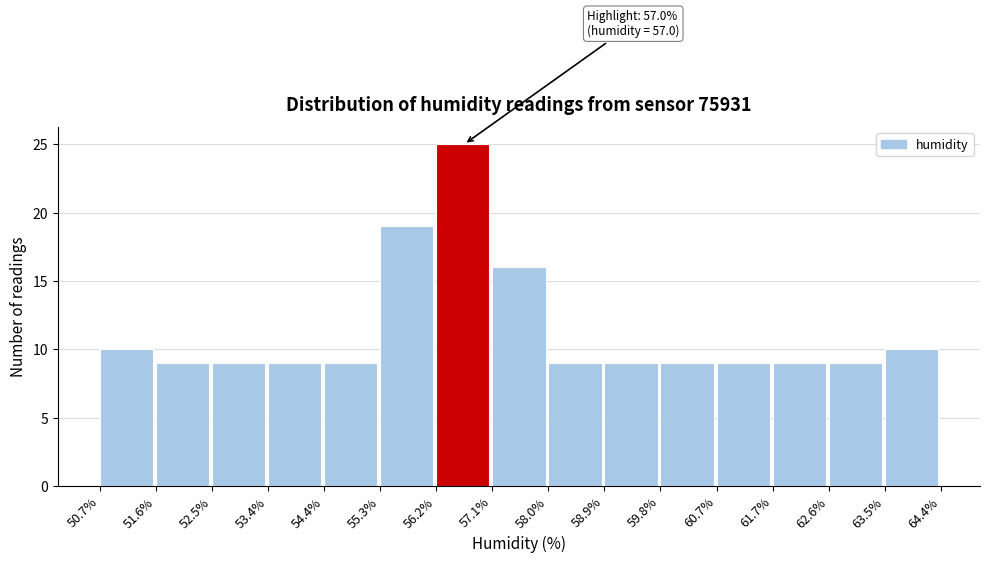

Over which range of the x-axis is the bar tallest?

56.2% to 57.1%